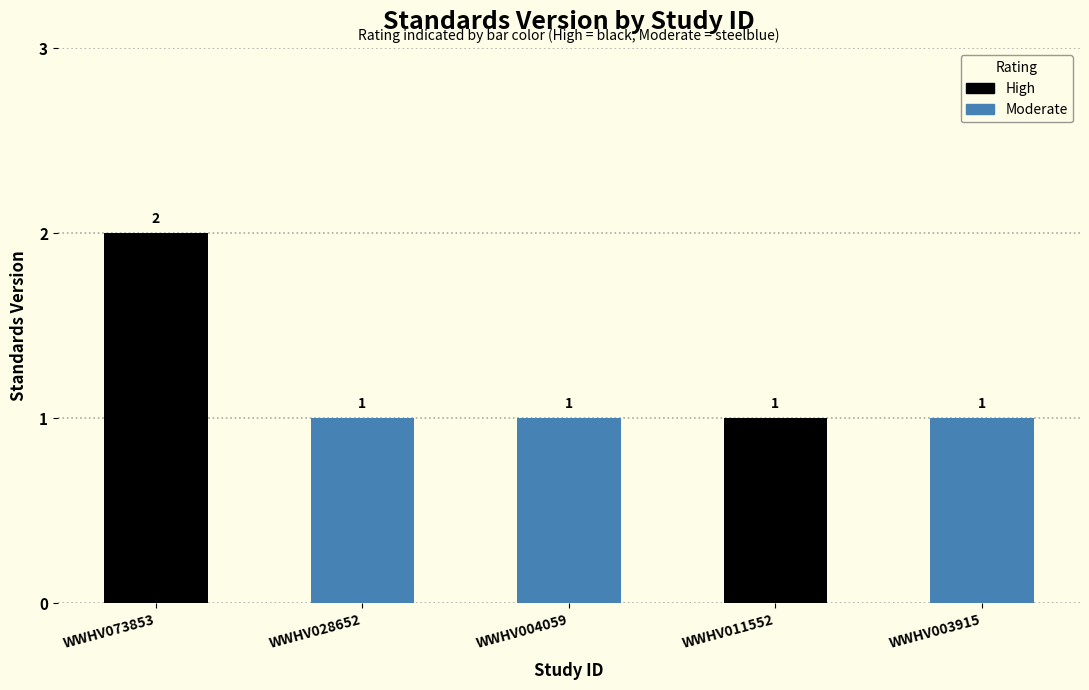

Which label corresponds to the largest value in the chart?

WWHV073853